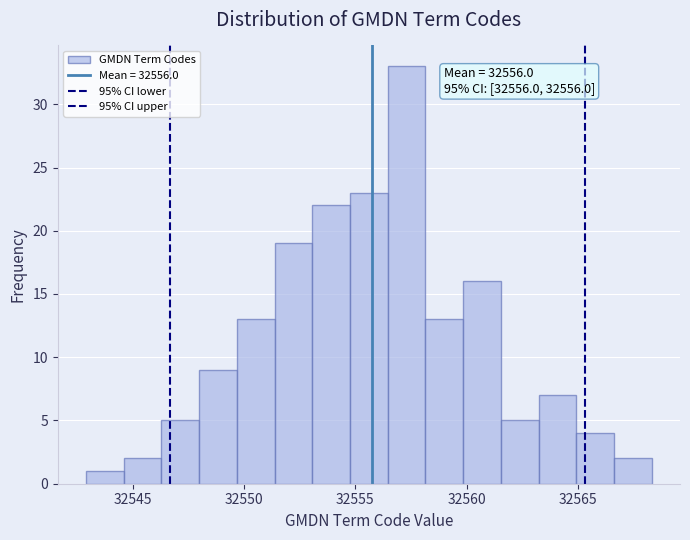

Read against the x-axis, roughly where is the centre of the tallest bar?

32557.5